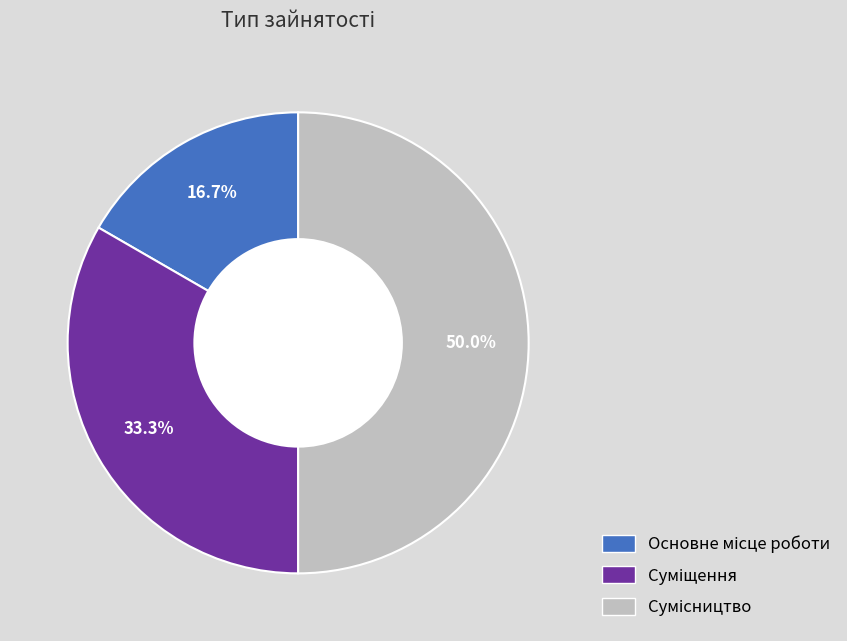

How many slices are in this pie chart?

3